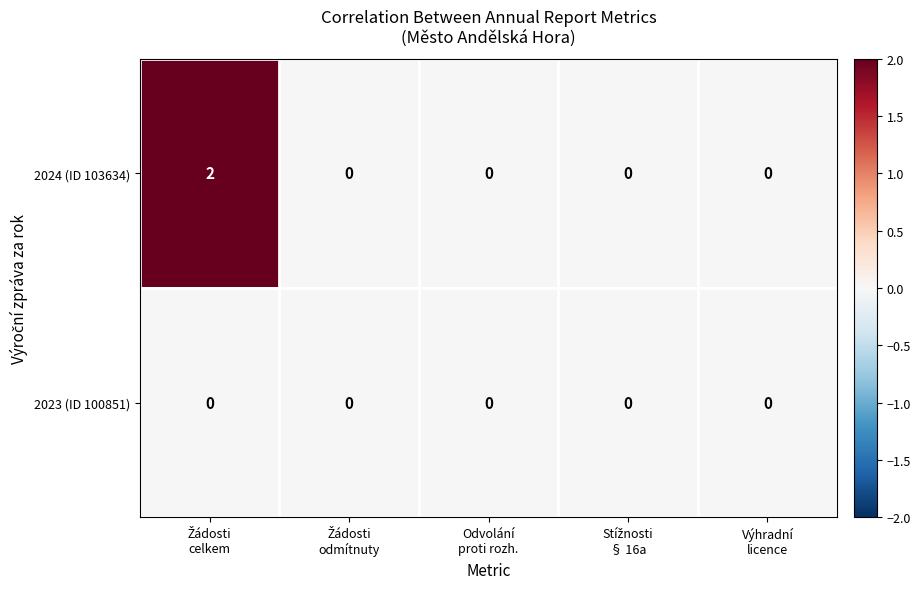

Count the 2024 (ID 103634) values in the range 0 to 1.

4